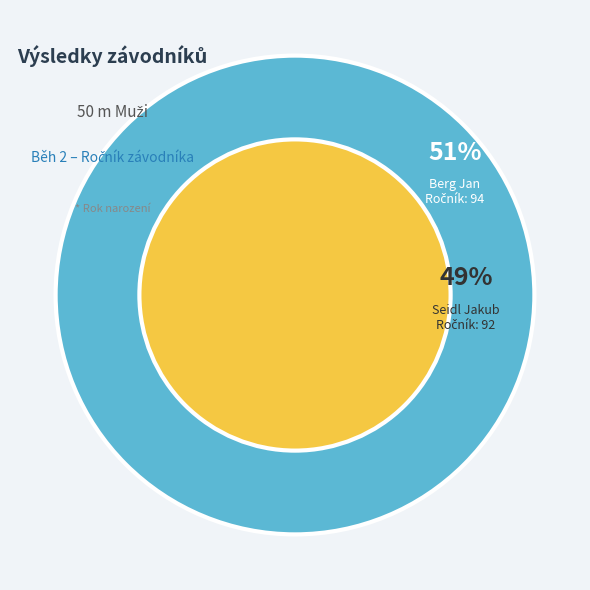

To the nearest percent, what is the combined percentage of Seidl Jakub and Berg Jan?

100%